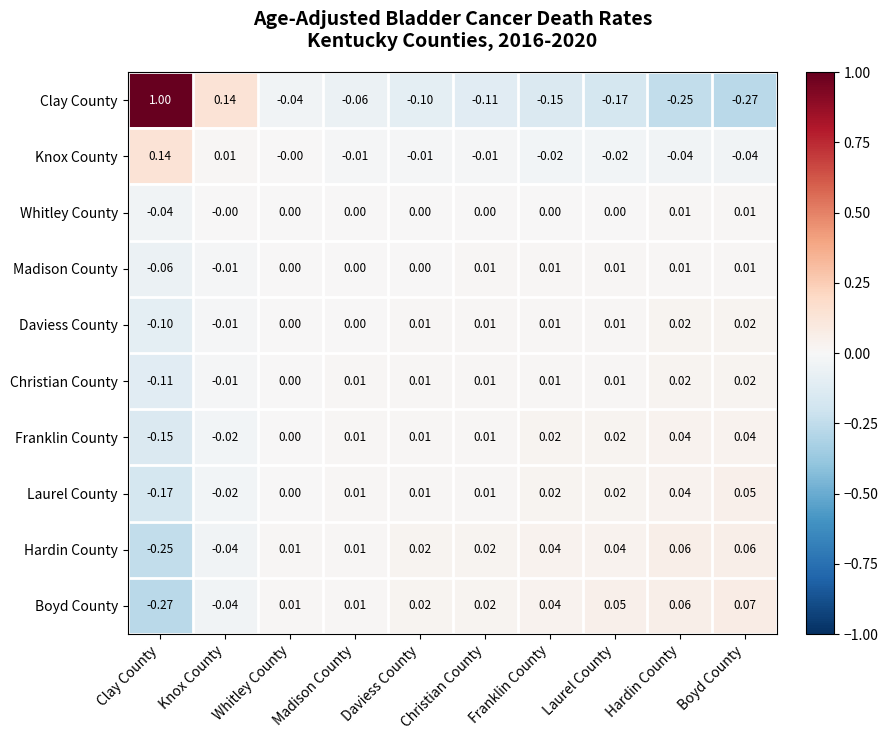

Is the value of Whitley County at Whitley County greater than the value of Knox County at Knox County?

No